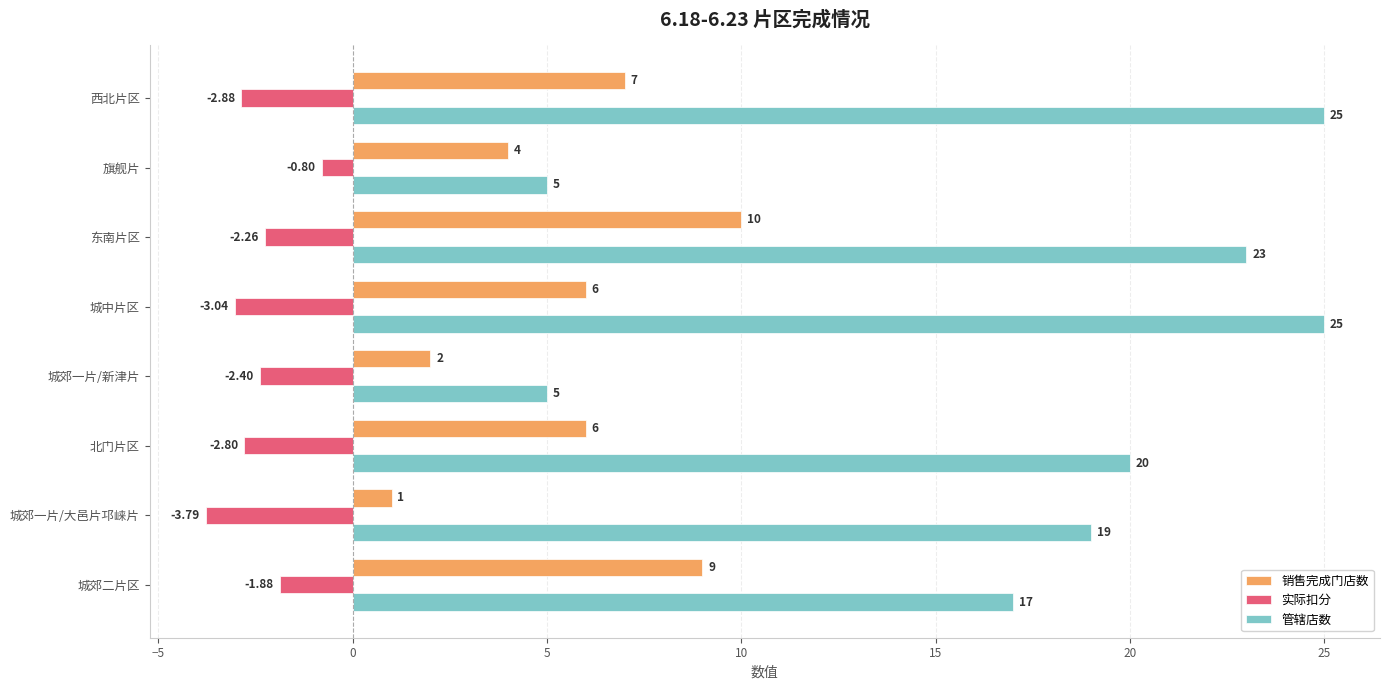

Which category has the highest value in the 实际扣分 series?

旗舰片